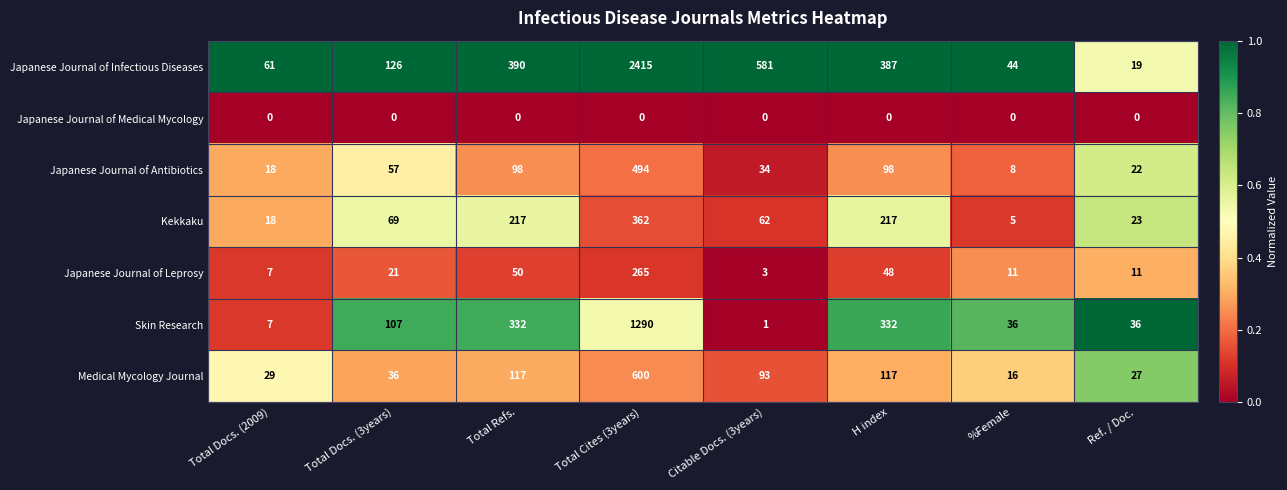

What is the total value across all series at Ref. / Doc.?

138